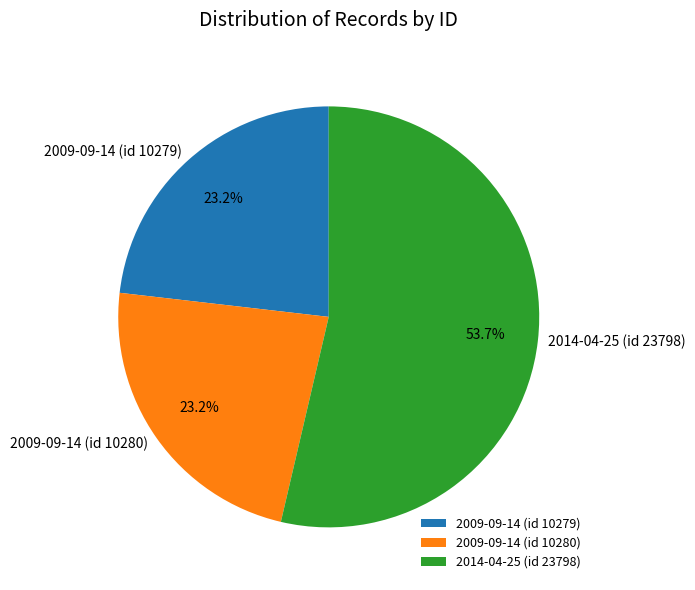

How many slices are in this pie chart?

3